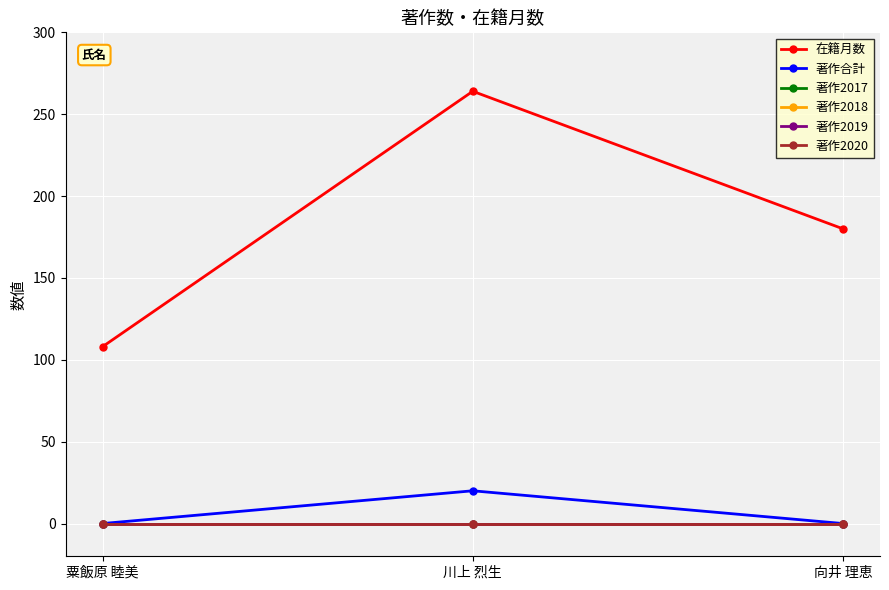

At which category is the sum across all series the highest?

川上 烈生